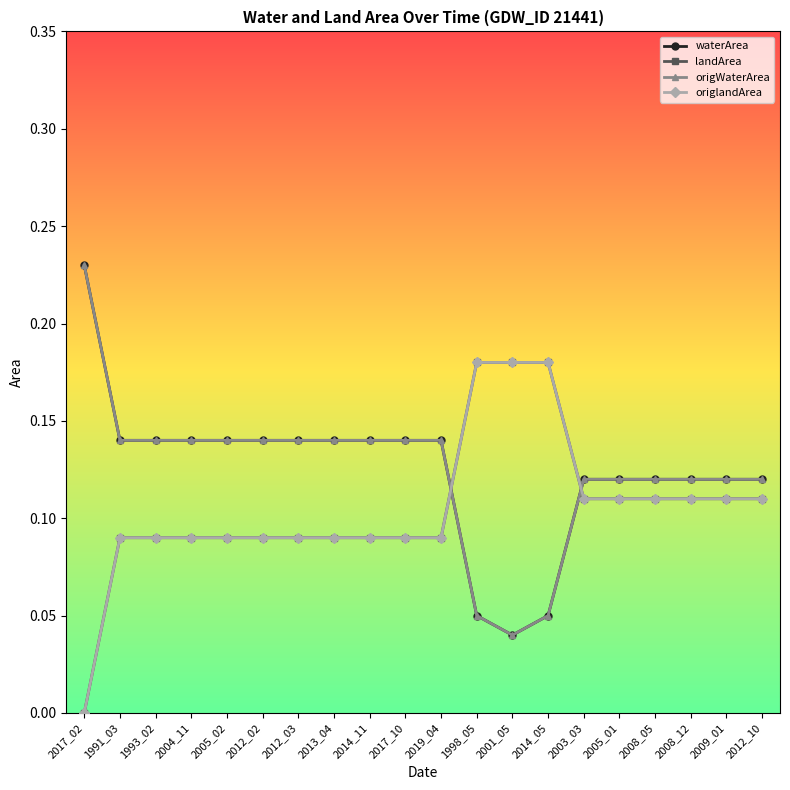

Is the value of waterArea at 2001_05 greater than the value of origWaterArea at 2014_05?

No